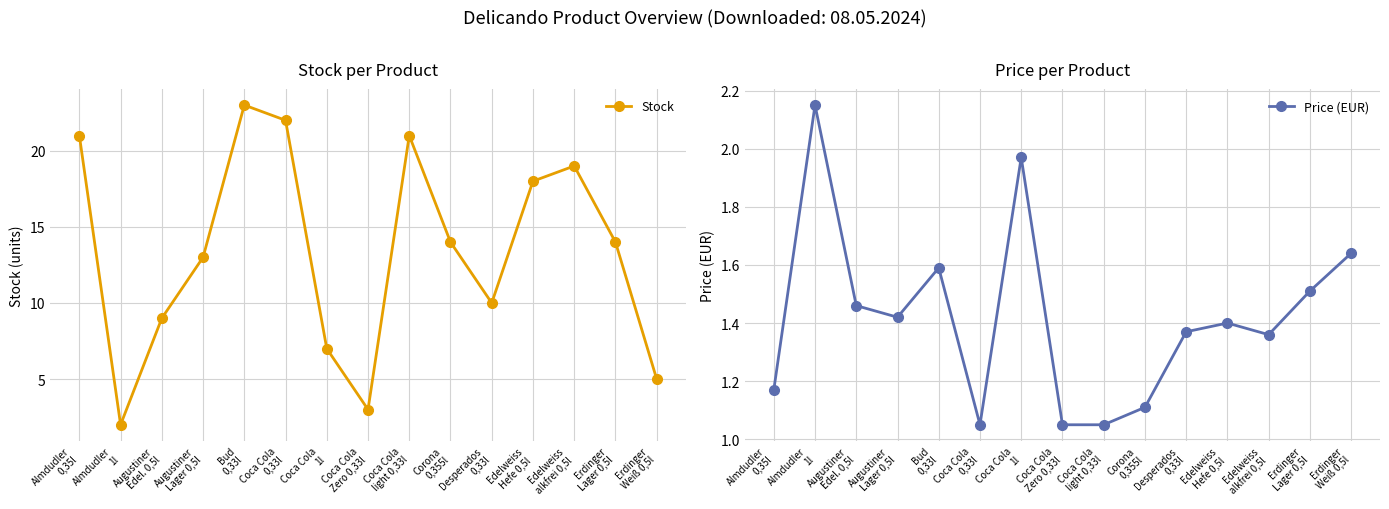

Reading left to right, what are all the values shown in this chart?

Stock: 21.0	2.0	9.0	13.0	23.0	22.0	7.0	3.0	21.0	14.0	10.0	18.0	19.0	14.0	5.0
Price (EUR): 1.2	2.1	1.5	1.4	1.6	1.1	2.0	1.1	1.1	1.1	1.4	1.4	1.4	1.5	1.6